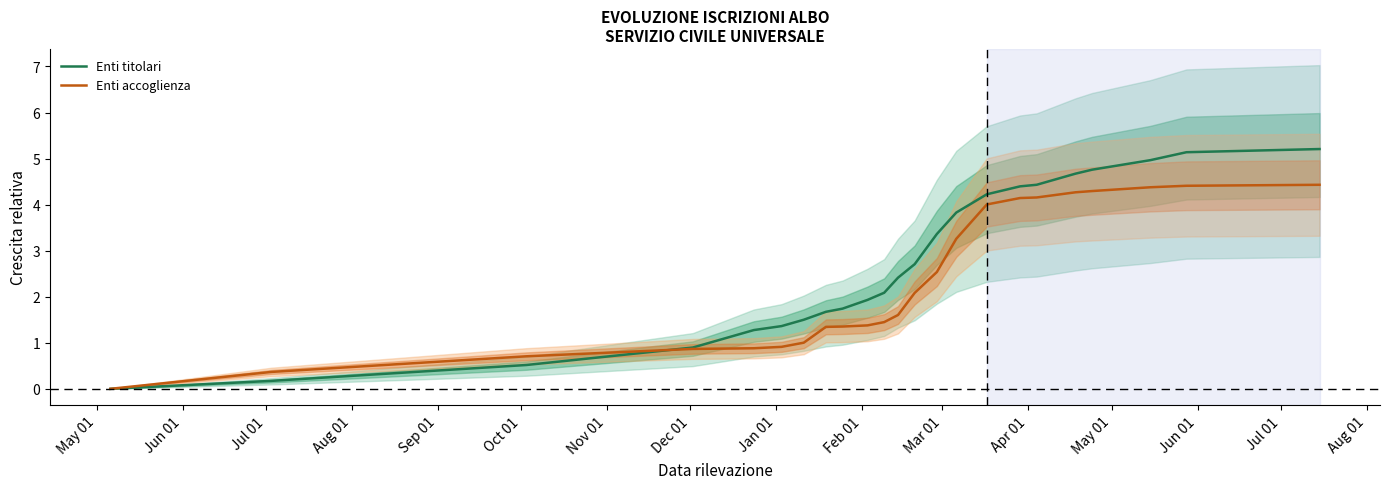

What is the maximum value for Enti titolari?

5.2